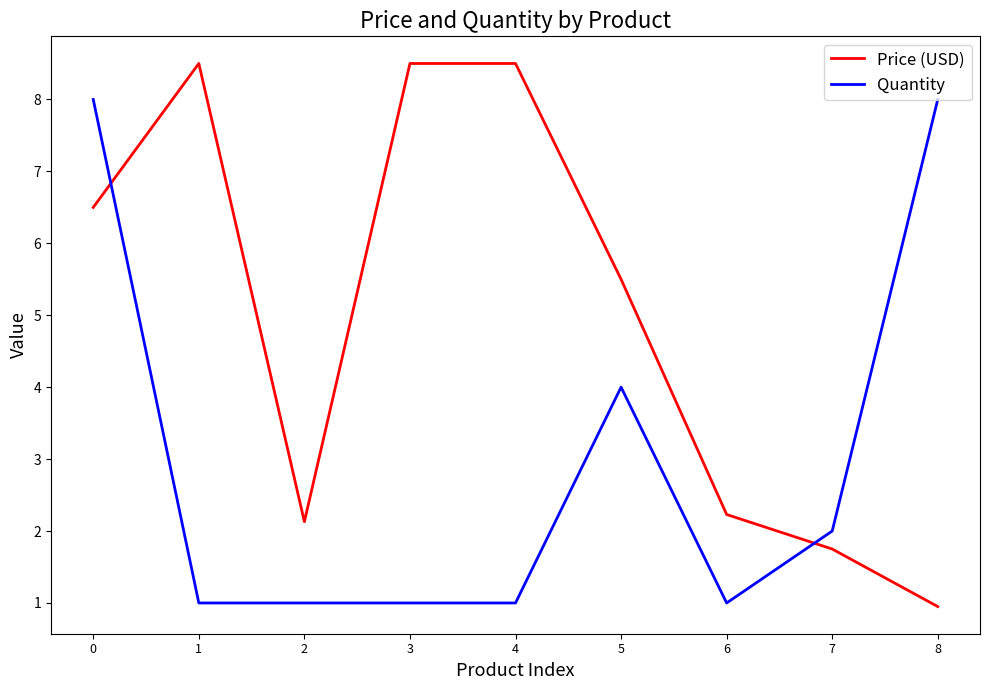

The Quantity series shows 1.0 at 1. True or false?

True